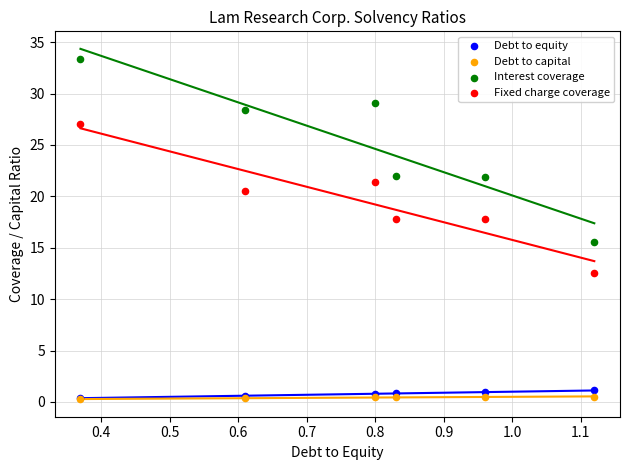

Which series contains the highest Y value?

Interest coverage